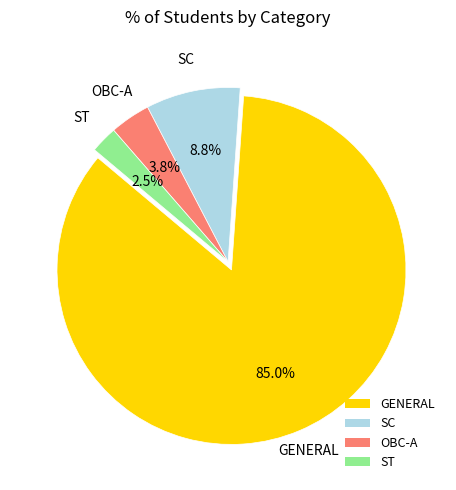

True or false: SC accounts for 1% of the total.

False